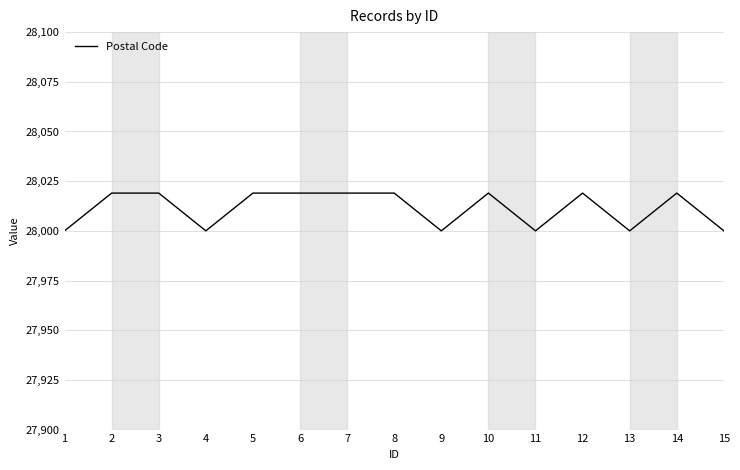

The value at 9 is 28000. True or false?

True